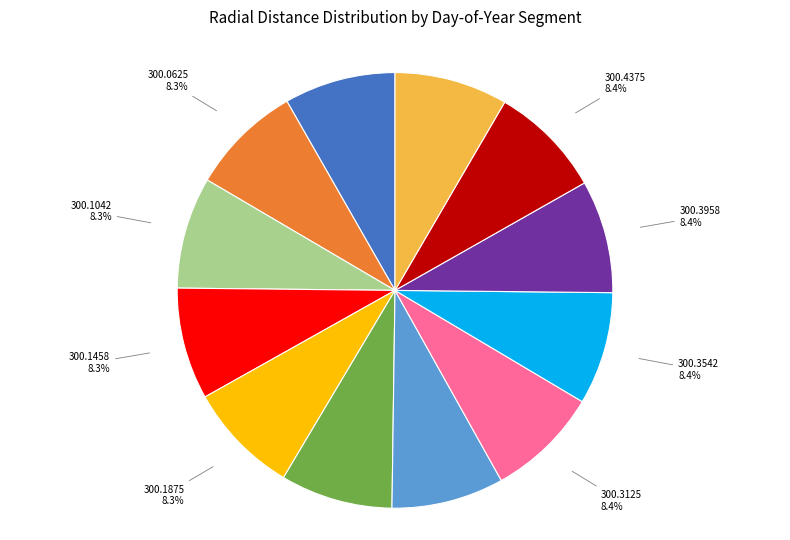

How many slices are in this pie chart?

12